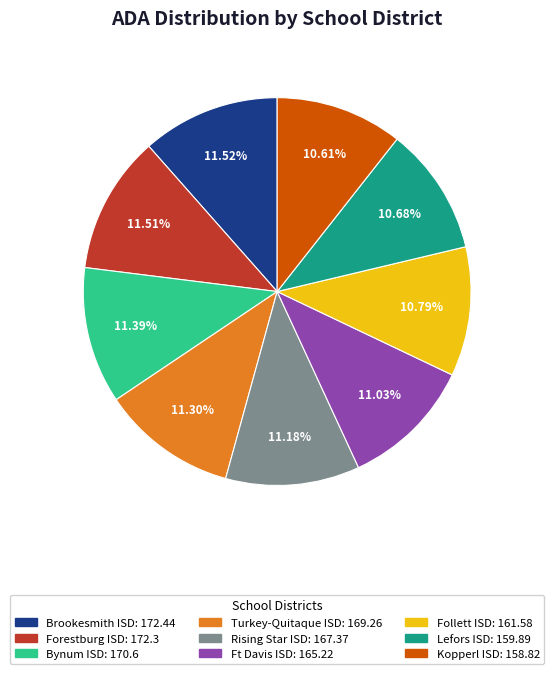

How many slices are in this pie chart?

9